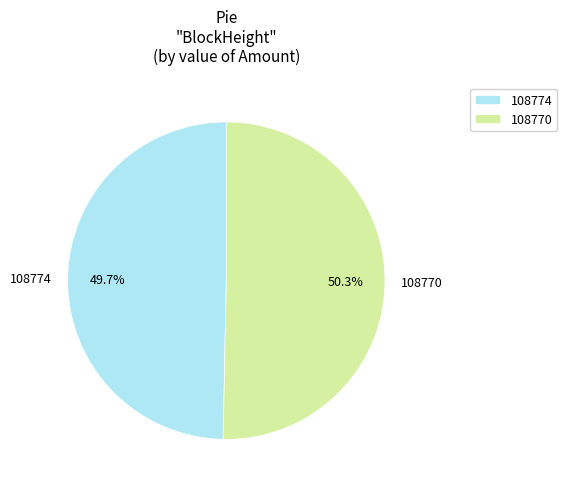

Rank the categories by value from lowest to highest.

108774, 108770